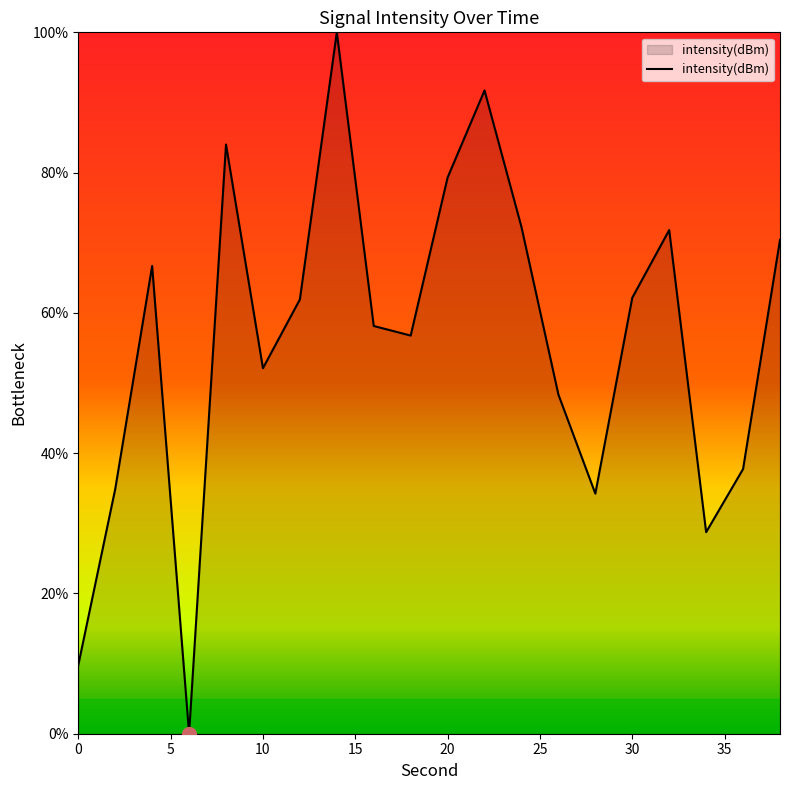

What is the difference between the maximum and minimum values?

100.0